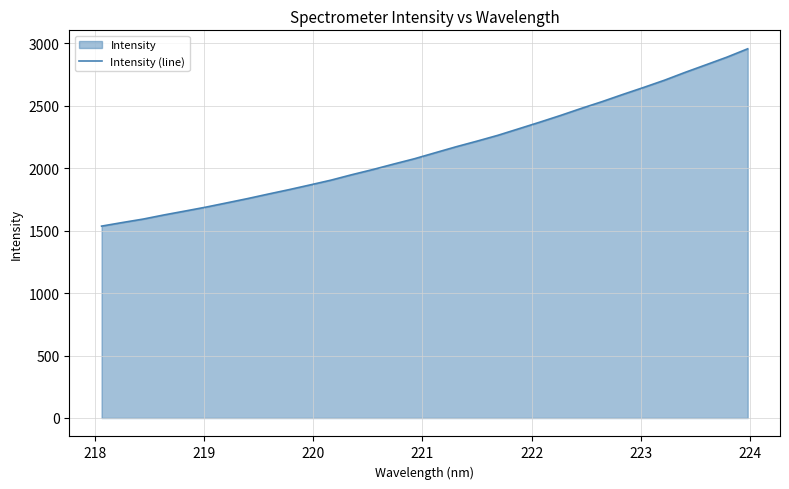

What is the smallest value displayed?

1535.5